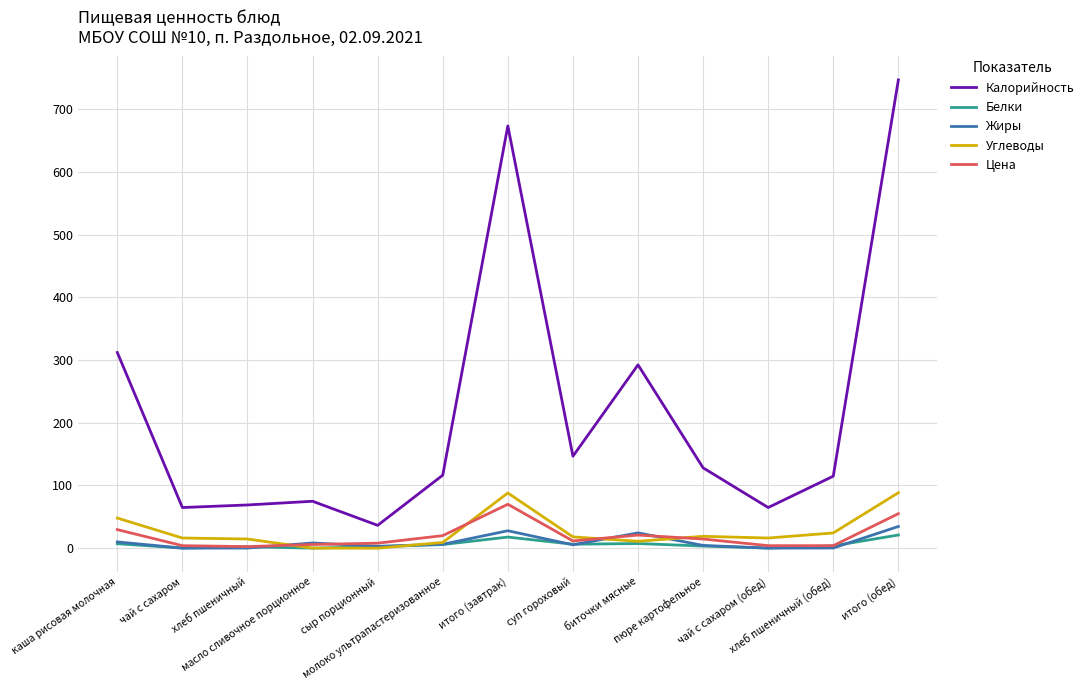

Which series has the largest range (max minus min)?

Калорийность